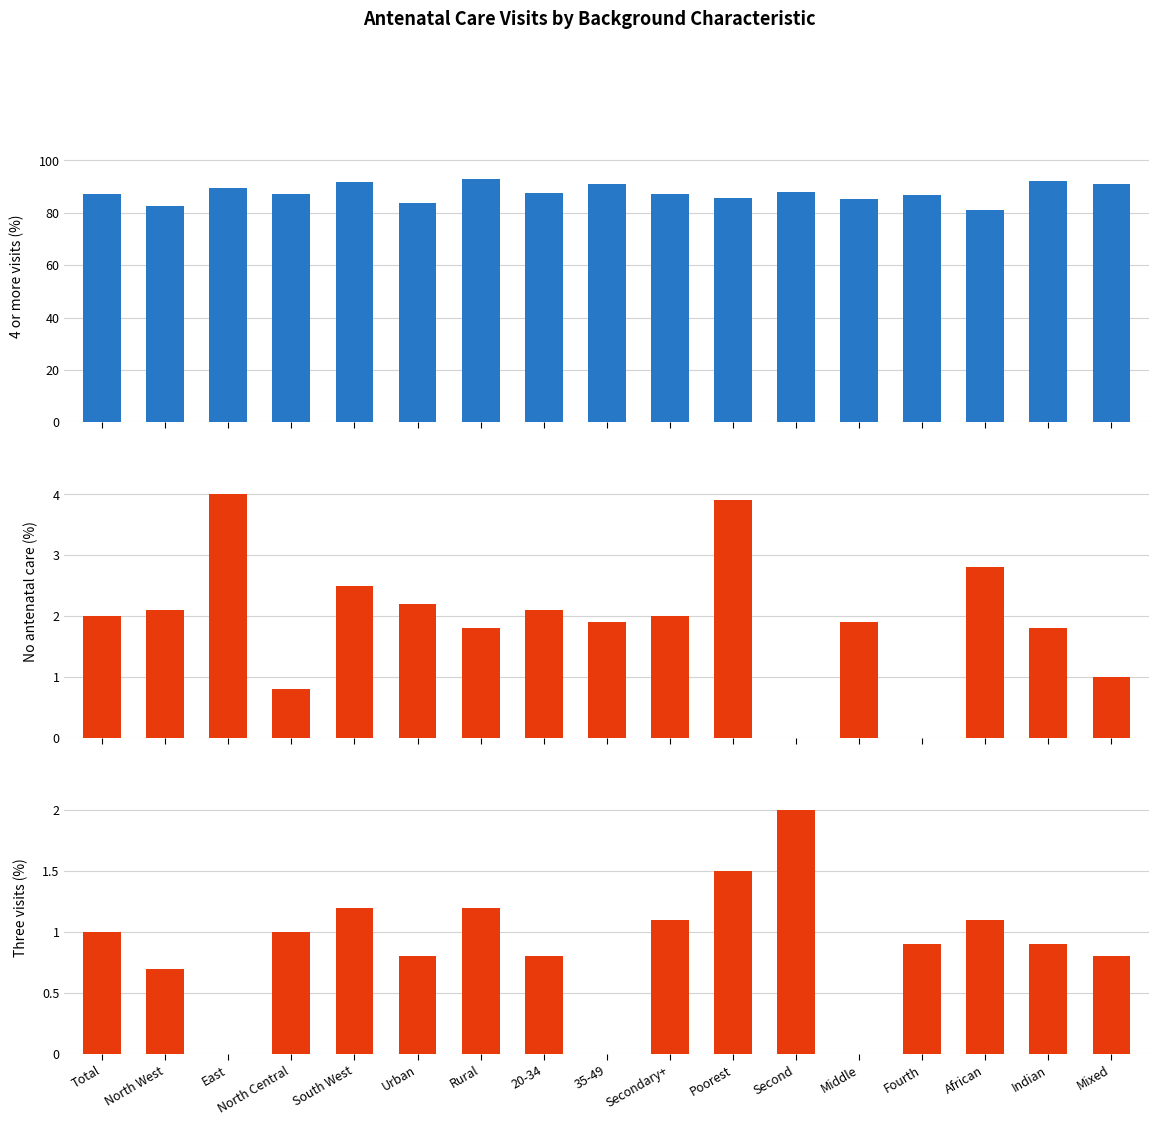

Does the chart contain any negative values?

No